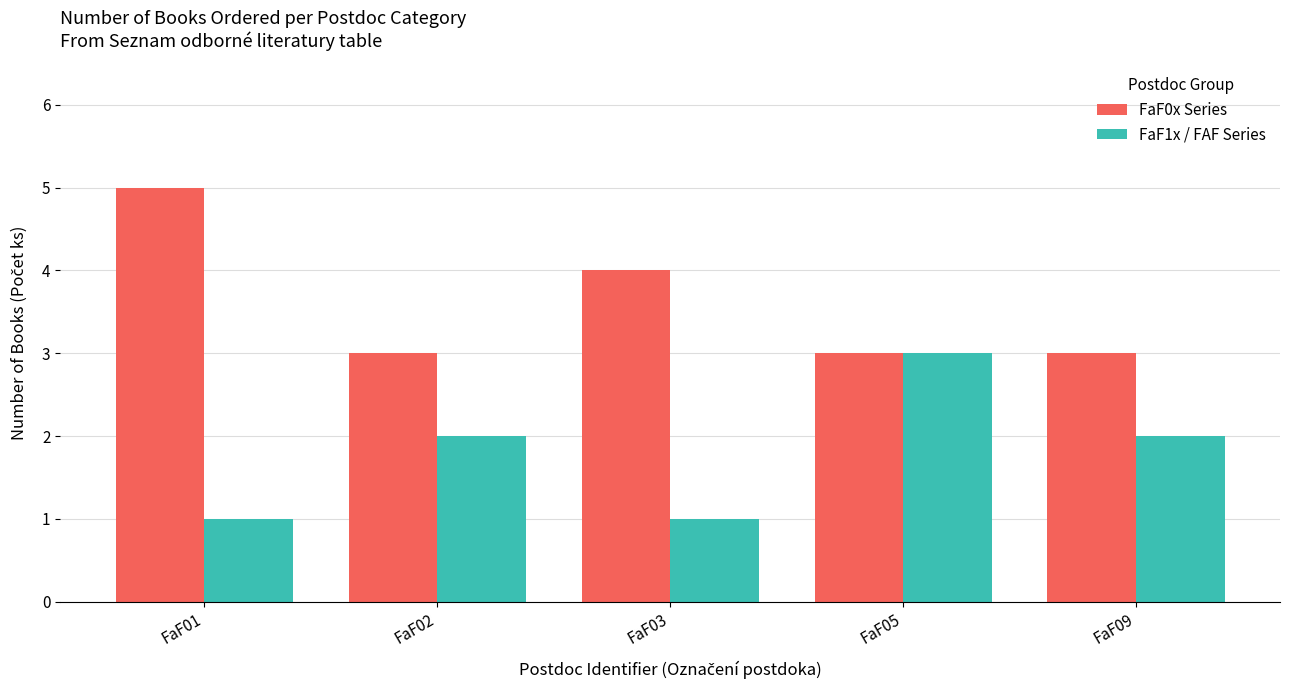

Rank the series by their maximum value, from highest to lowest.

FaF0x Series, FaF1x / FAF Series